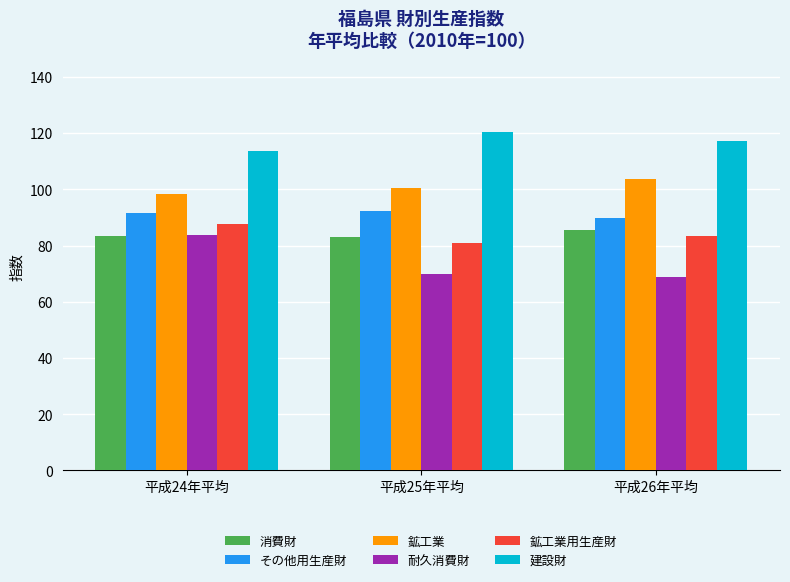

Is it true that 鉱工業 equals 98.4 at 平成24年平均?

True